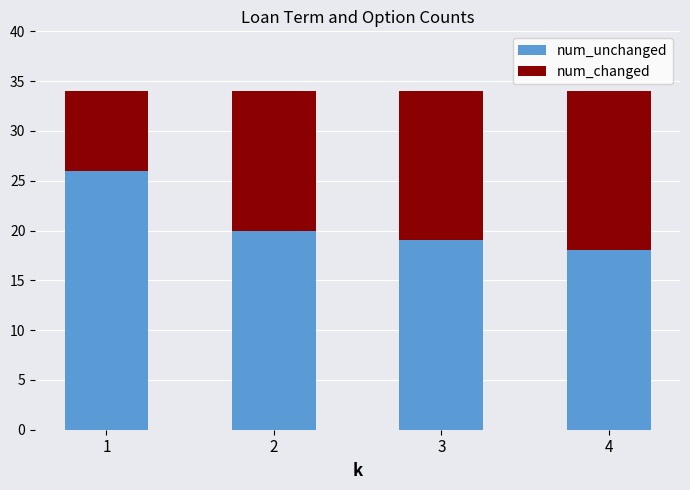

What is the sum of all num_unchanged values?

83